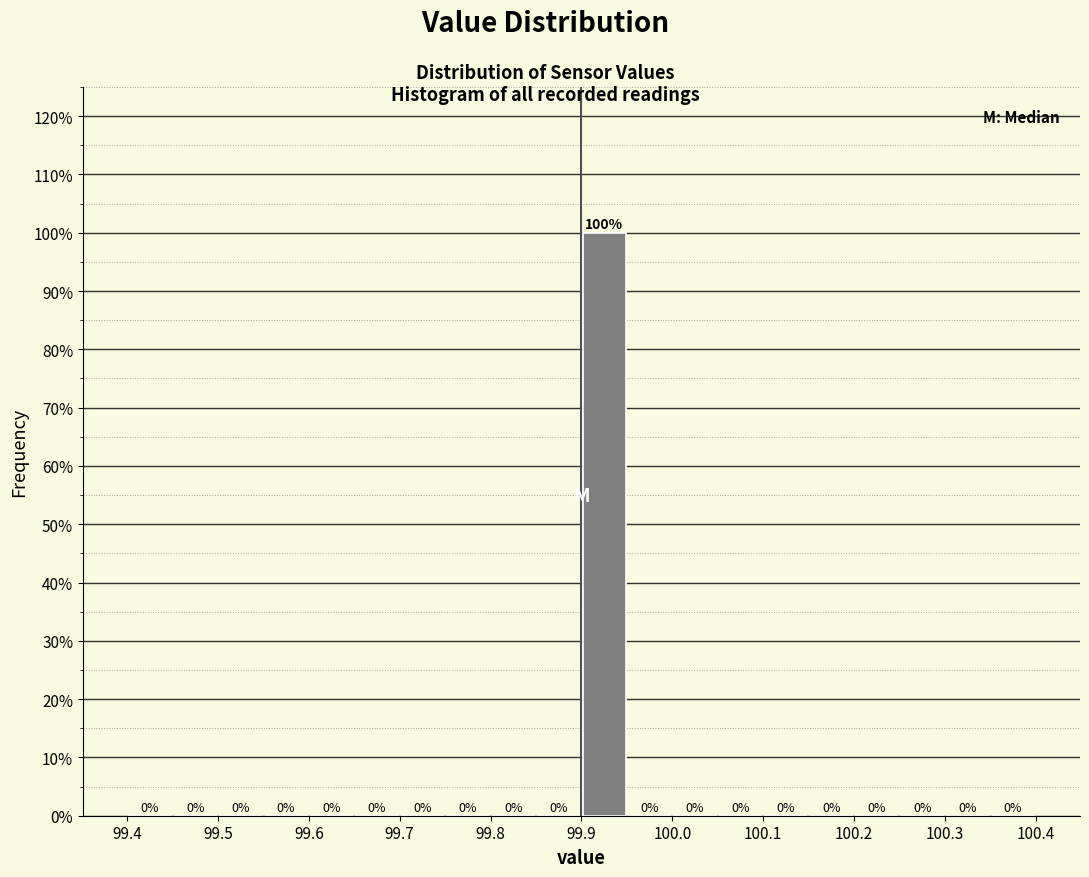

What is the height of the bar covering 99.90 to 99.95 on the x-axis?

100